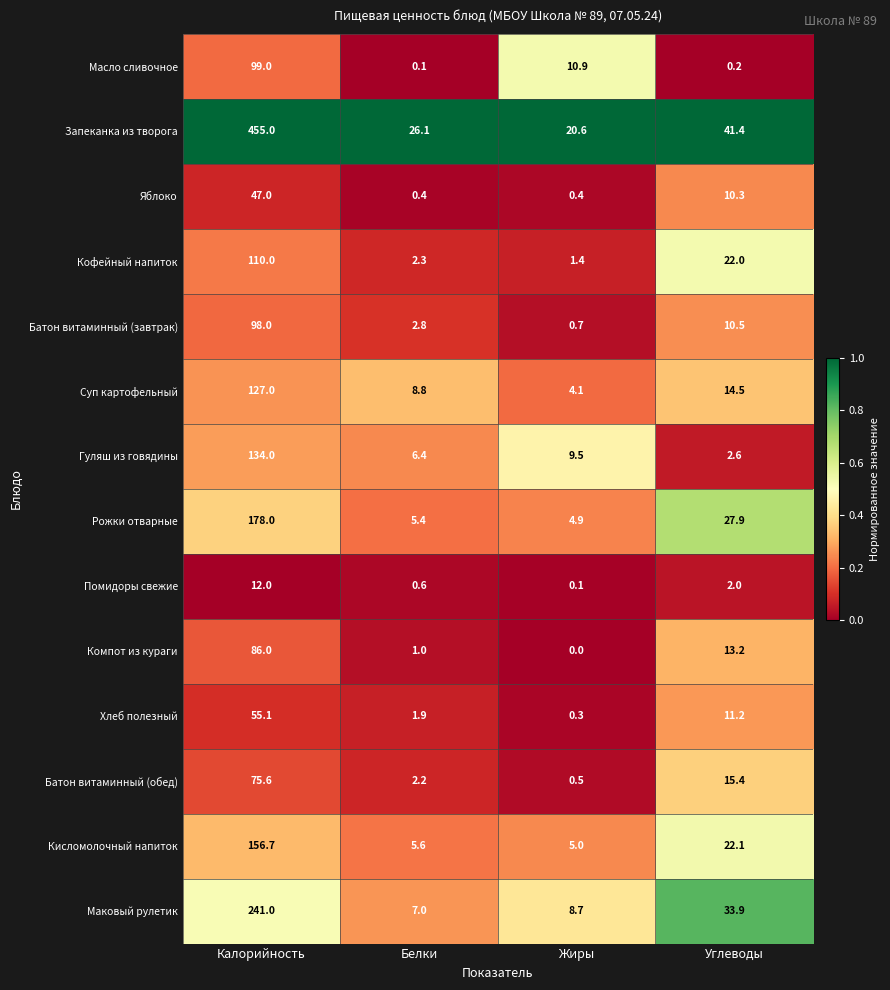

How many series are shown in this chart?

14